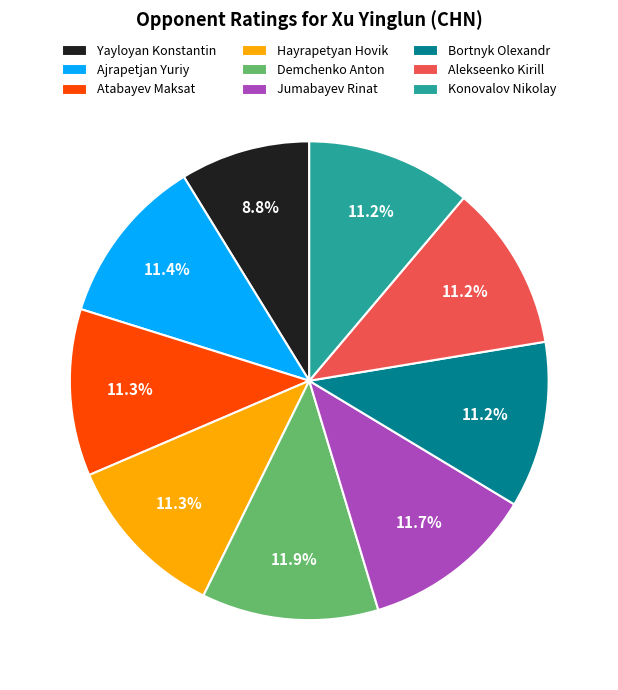

What is the smallest slice in the pie chart?

Yayloyan Konstantin